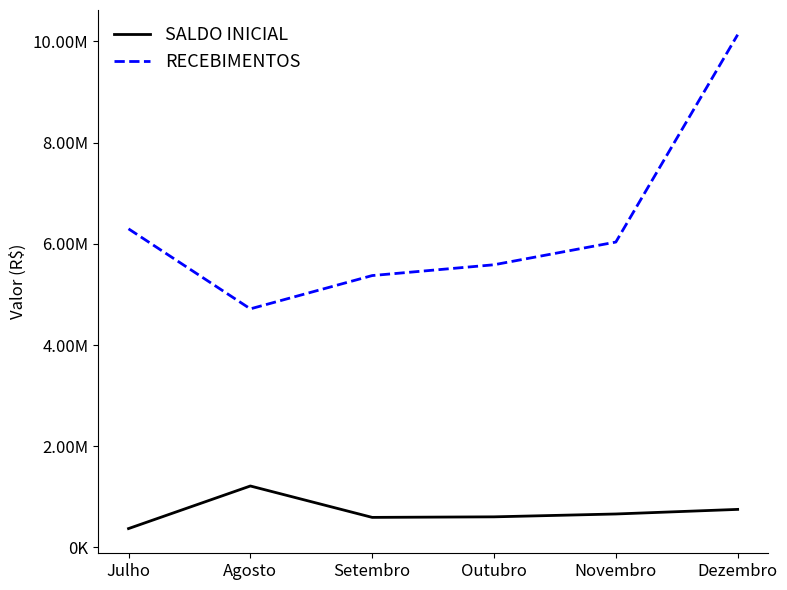

Is this an area chart (filled region under the line)?

No